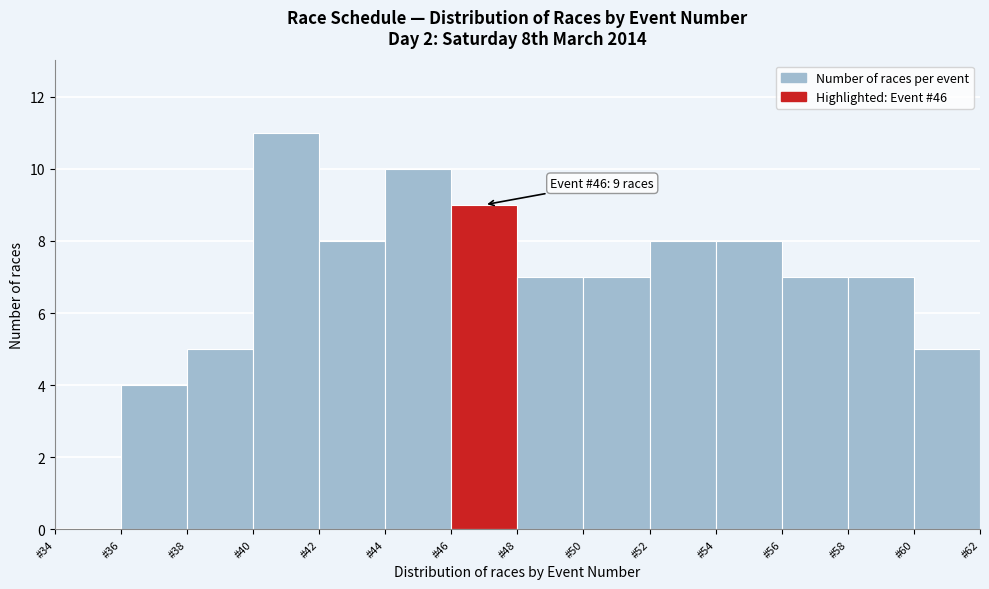

Which range on the x-axis has the tallest bar?

40 to 42